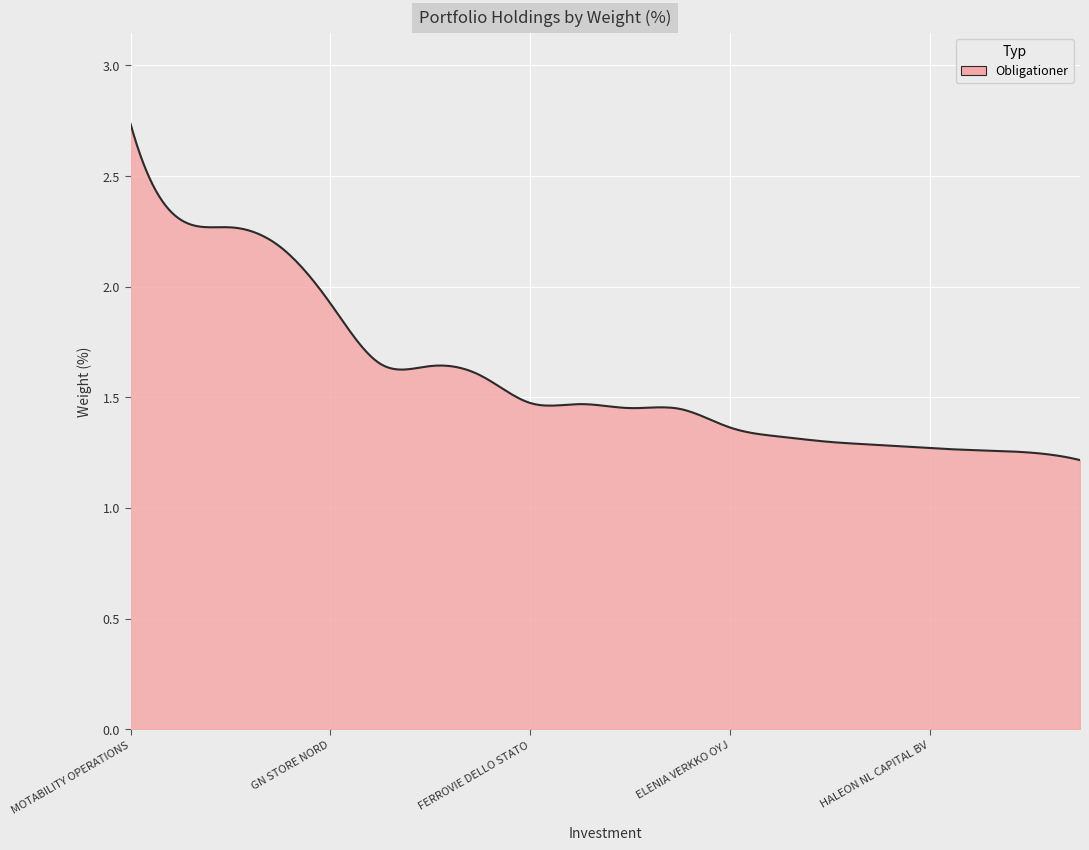

Does the chart display data point markers on the line(s)?

No